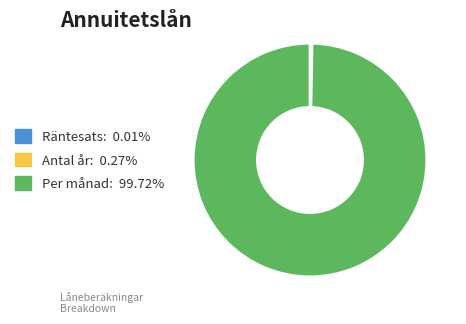

True or false: Per månad accounts for 100% of the total.

True